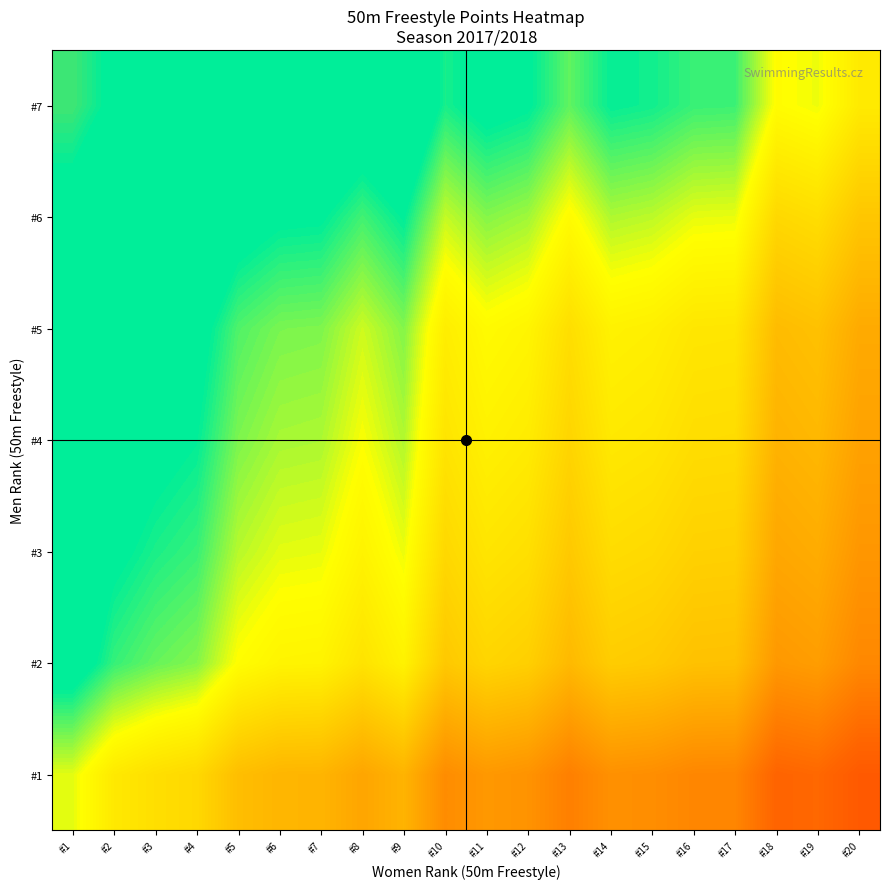

Reading left to right, list all the values displayed in this chart.

#1: #1=0.6	#2=0.5	#3=0.5	#4=0.5	#5=0.4	#6=0.4	#7=0.4	#8=0.4	#9=0.4	#10=0.3	#11=0.3	#12=0.3	#13=0.3	#14=0.3	#15=0.3	#16=0.3	#17=0.3	#18=0.2	#19=0.3	#20=0.2
#2: #1=0.7	#2=0.6	#3=0.6	#4=0.6	#5=0.5	#6=0.5	#7=0.5	#8=0.5	#9=0.5	#10=0.4	#11=0.5	#12=0.5	#13=0.4	#14=0.5	#15=0.4	#16=0.4	#17=0.4	#18=0.3	#19=0.4	#20=0.3
#3: #1=0.7	#2=0.7	#3=0.6	#4=0.6	#5=0.6	#6=0.6	#7=0.6	#8=0.5	#9=0.6	#10=0.5	#11=0.5	#12=0.5	#13=0.4	#14=0.5	#15=0.5	#16=0.5	#17=0.5	#18=0.4	#19=0.4	#20=0.3
#4: #1=0.7	#2=0.7	#3=0.7	#4=0.6	#5=0.6	#6=0.6	#7=0.6	#8=0.6	#9=0.6	#10=0.5	#11=0.5	#12=0.5	#13=0.5	#14=0.5	#15=0.5	#16=0.5	#17=0.5	#18=0.4	#19=0.4	#20=0.4
#5: #1=0.7	#2=0.7	#3=0.7	#4=0.7	#5=0.6	#6=0.6	#7=0.6	#8=0.6	#9=0.6	#10=0.5	#11=0.5	#12=0.5	#13=0.5	#14=0.5	#15=0.5	#16=0.5	#17=0.5	#18=0.4	#19=0.4	#20=0.4
#6: #1=0.8	#2=0.7	#3=0.7	#4=0.7	#5=0.7	#6=0.7	#7=0.7	#8=0.6	#9=0.7	#10=0.6	#11=0.6	#12=0.6	#13=0.5	#14=0.6	#15=0.6	#16=0.6	#17=0.6	#18=0.5	#19=0.5	#20=0.4
#7: #1=0.8	#2=0.8	#3=0.8	#4=0.8	#5=0.7	#6=0.7	#7=0.7	#8=0.7	#9=0.7	#10=0.6	#11=0.7	#12=0.7	#13=0.6	#14=0.6	#15=0.6	#16=0.6	#17=0.6	#18=0.5	#19=0.6	#20=0.5